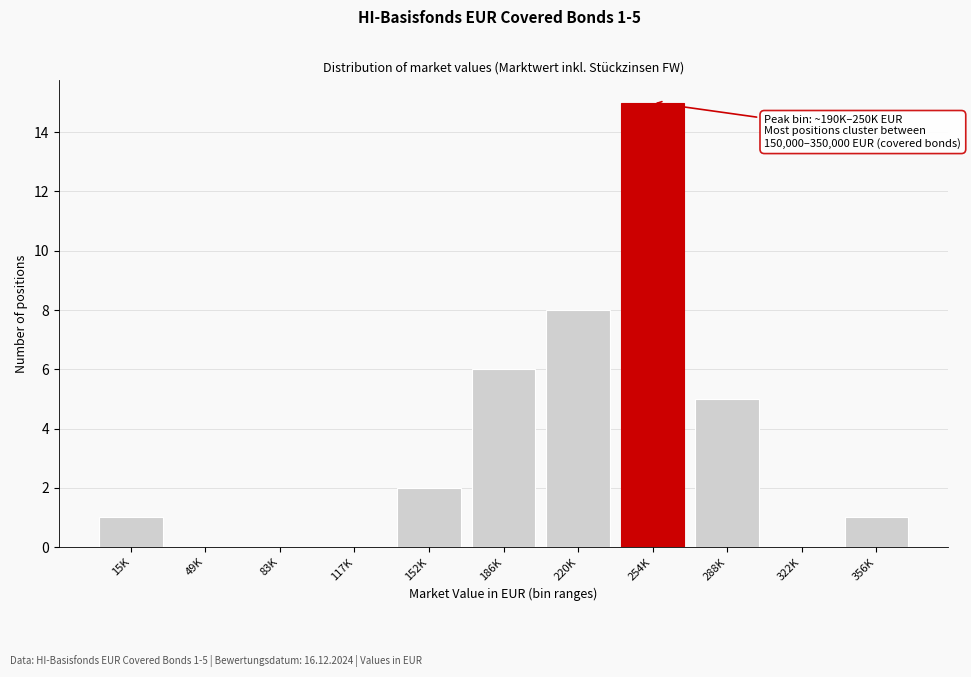

Reading left to right, extract all data points from this chart.

15K=1	49K=0	83K=0	117K=0	152K=2	186K=6	220K=8	254K=15	288K=5	322K=0	356K=1